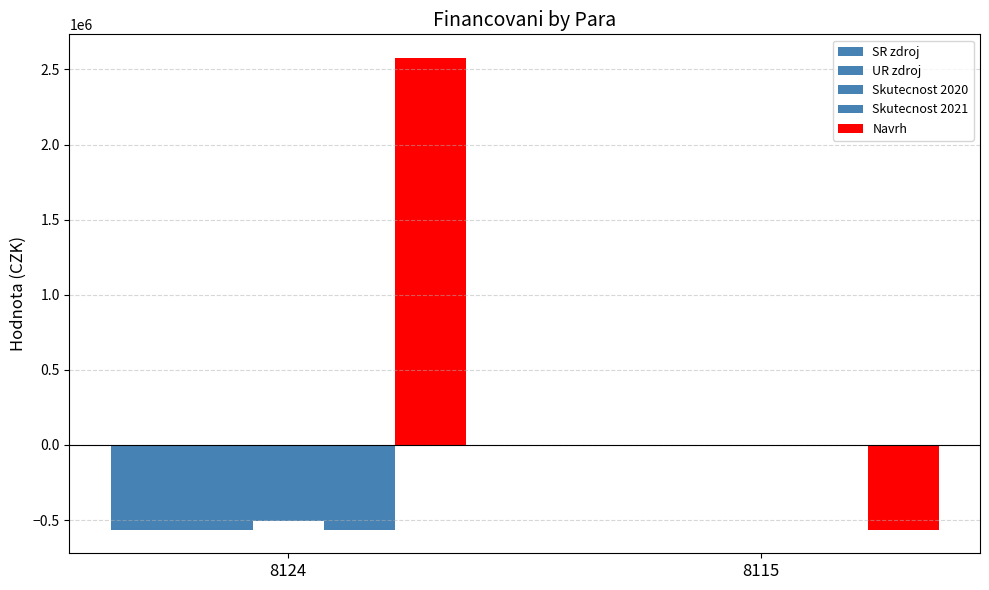

Reading right to left, extract all data points from this chart.

SR zdroj: 0.0	-563698.9
UR zdroj: 0.0	-563698.9
Skutecnost 2020: 0.0	-504508.7
Skutecnost 2021: 0.0	-563698.9
Navrh: -563722.6	2576458.7